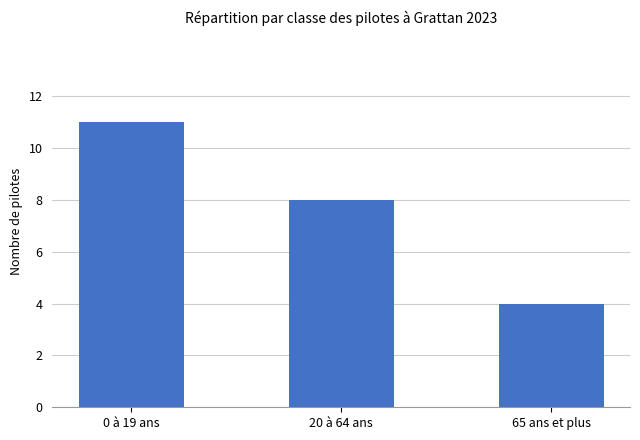

Is it true that the value at 0 à 19 ans is 11?

True